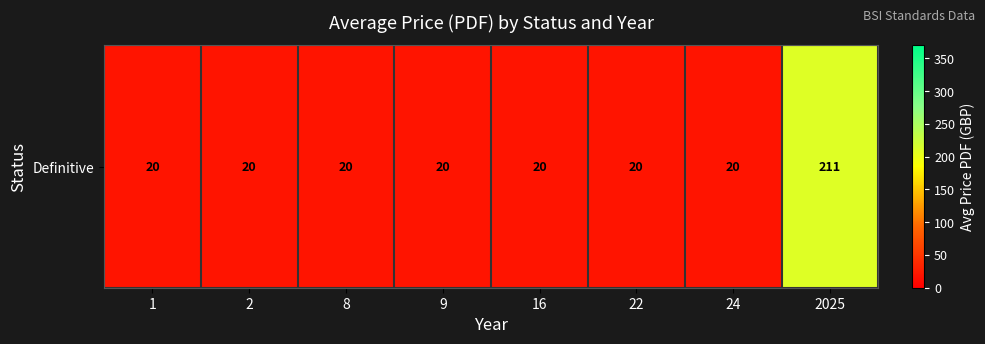

What is the smallest value displayed?

20.0